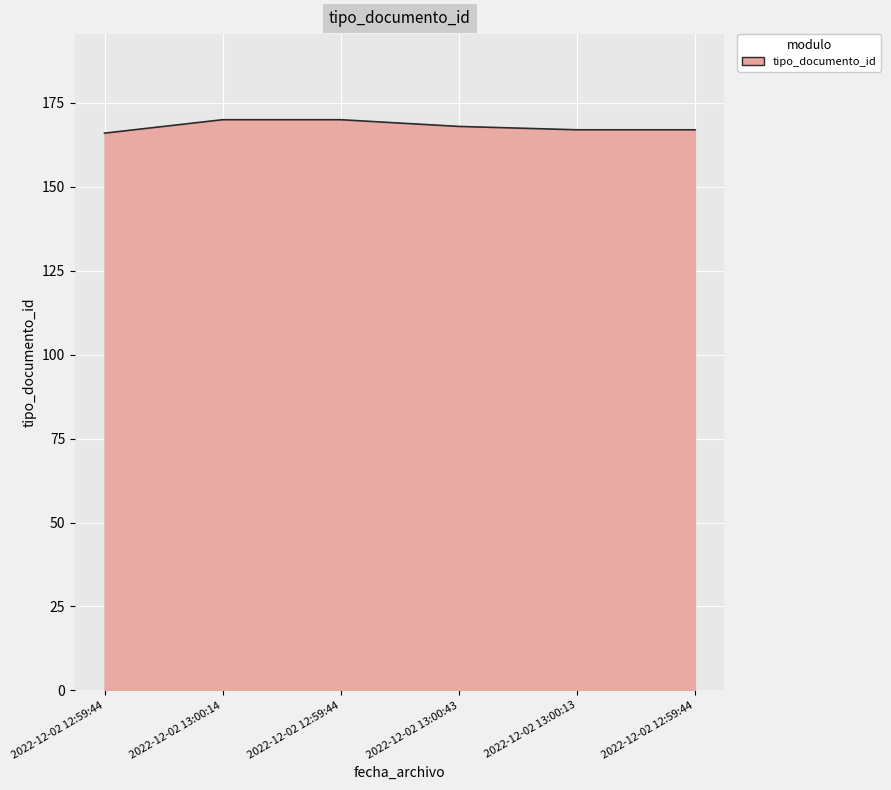

What is the sum of all values?

1008